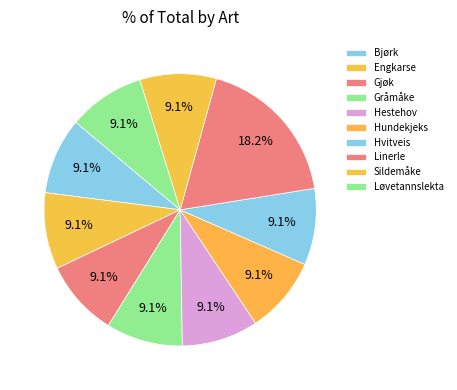

How many segments does this pie chart have?

10